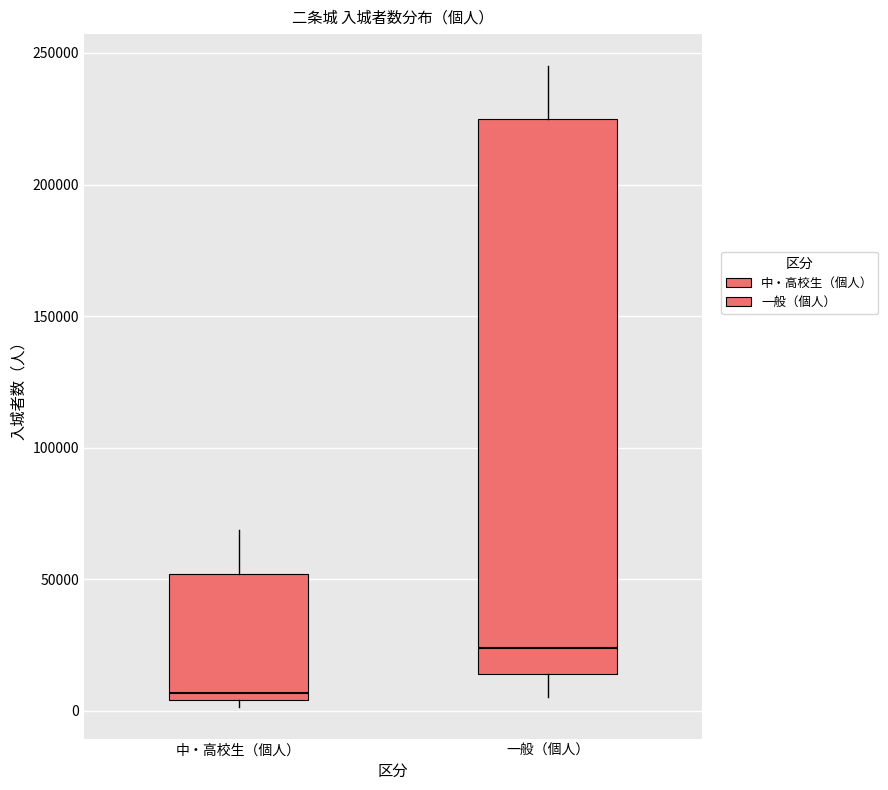

Reading left to right, read every box against the y-axis: the position of its median line, the range the box covers, and the ends of its whiskers. The values are not printed on the chart, so give them approximately, as read against the axis.

中・高校生（個人）: median 5000 (just above the box's lower edge), box 5000 to 50000, whiskers 0 to 70000
一般（個人）: median 25000, box 15000 to 225000, whiskers 5000 to 245000